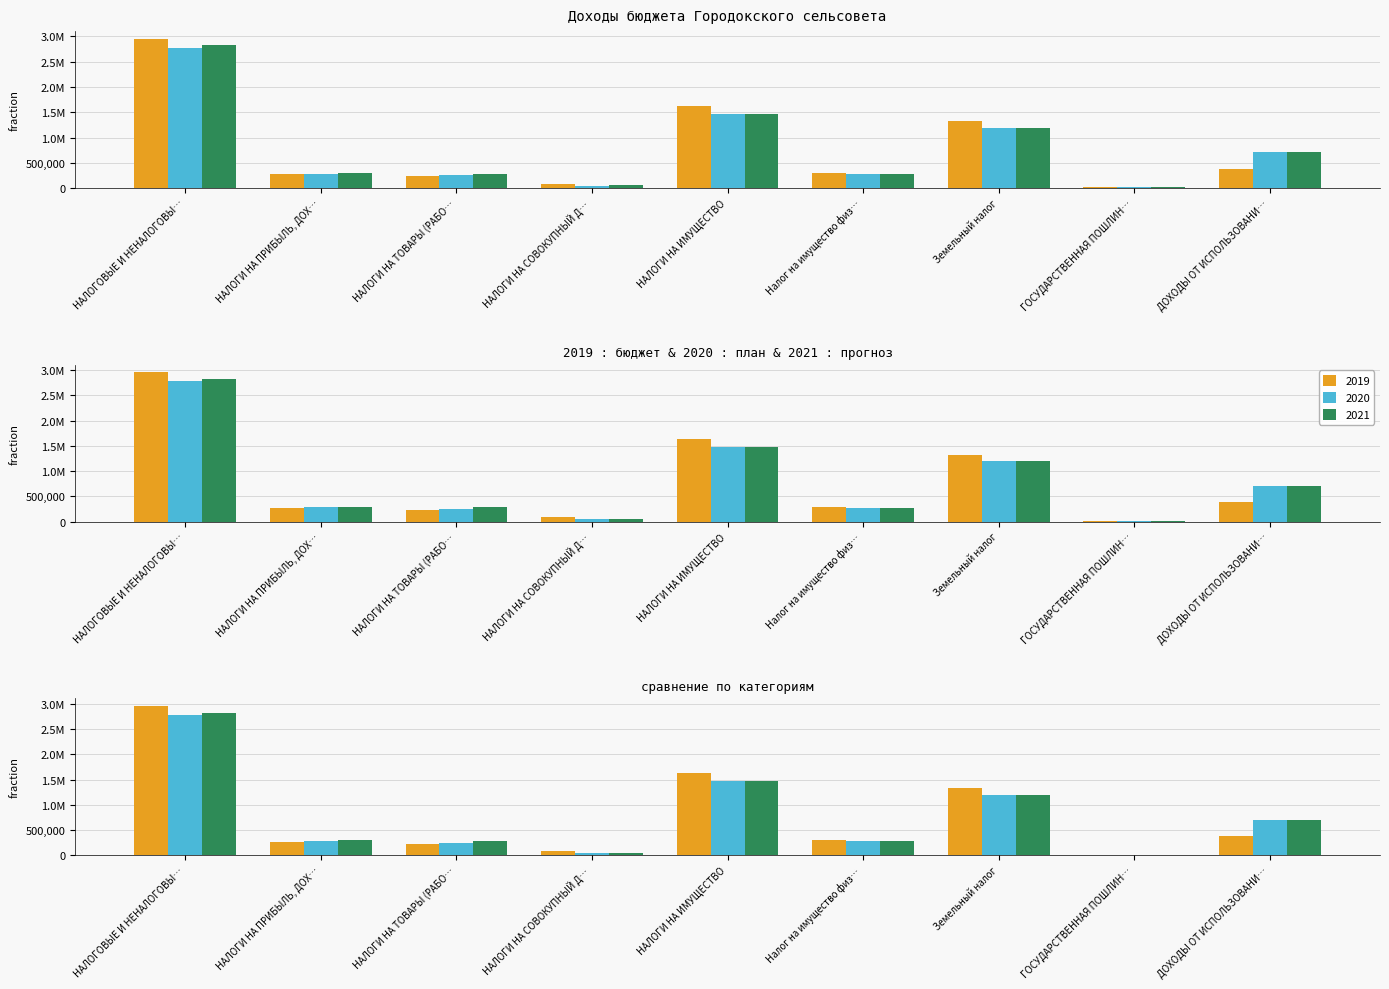

What is the average value of the 2020 series?

779296.2